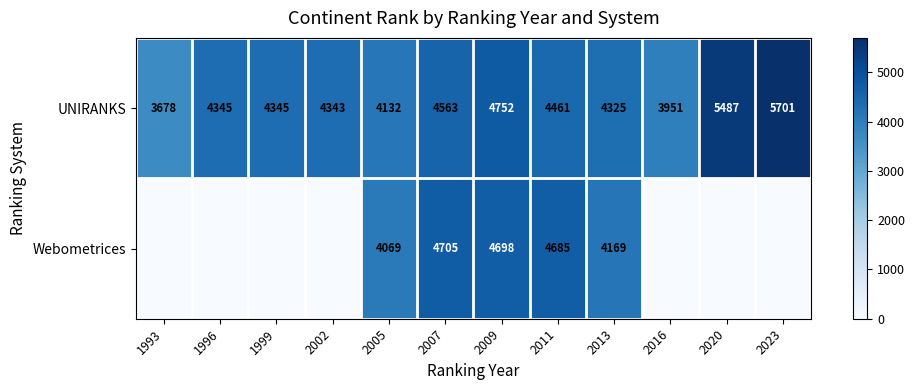

What is the difference between the UNIRANKS values at 2011 and 2002?

118